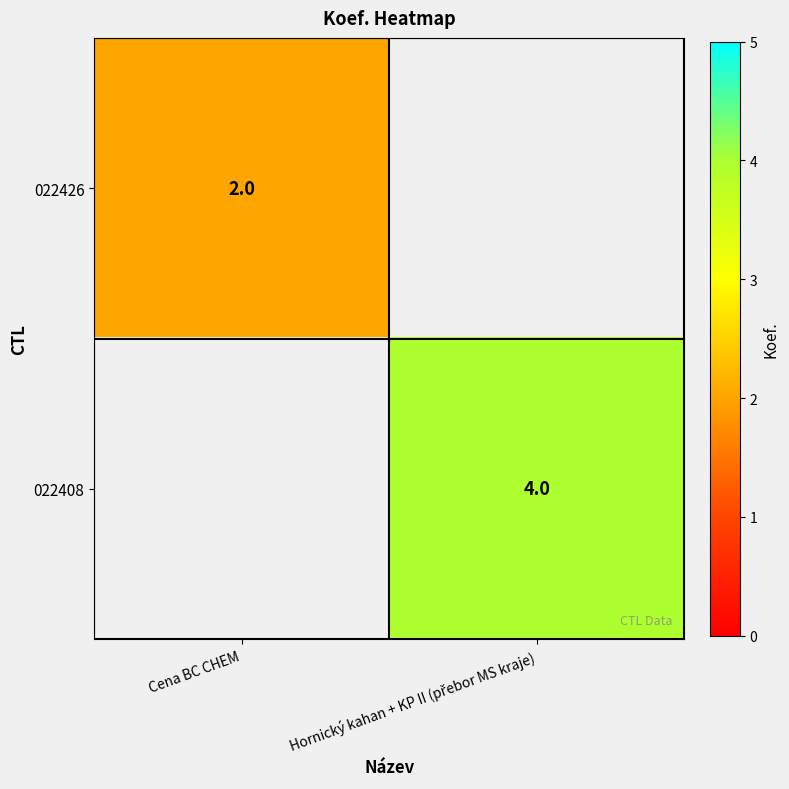

The 022426 series shows 2 at Cena BC CHEM. True or false?

True